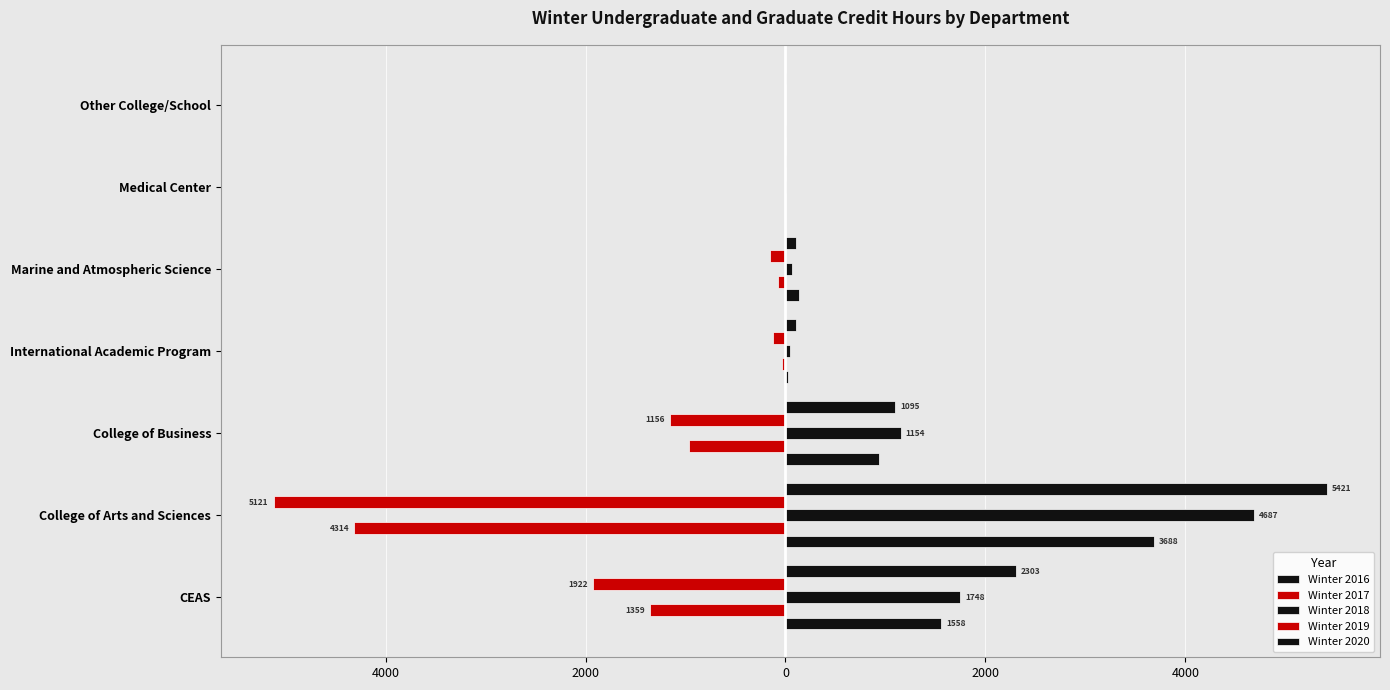

How many groups of bars are there?

7